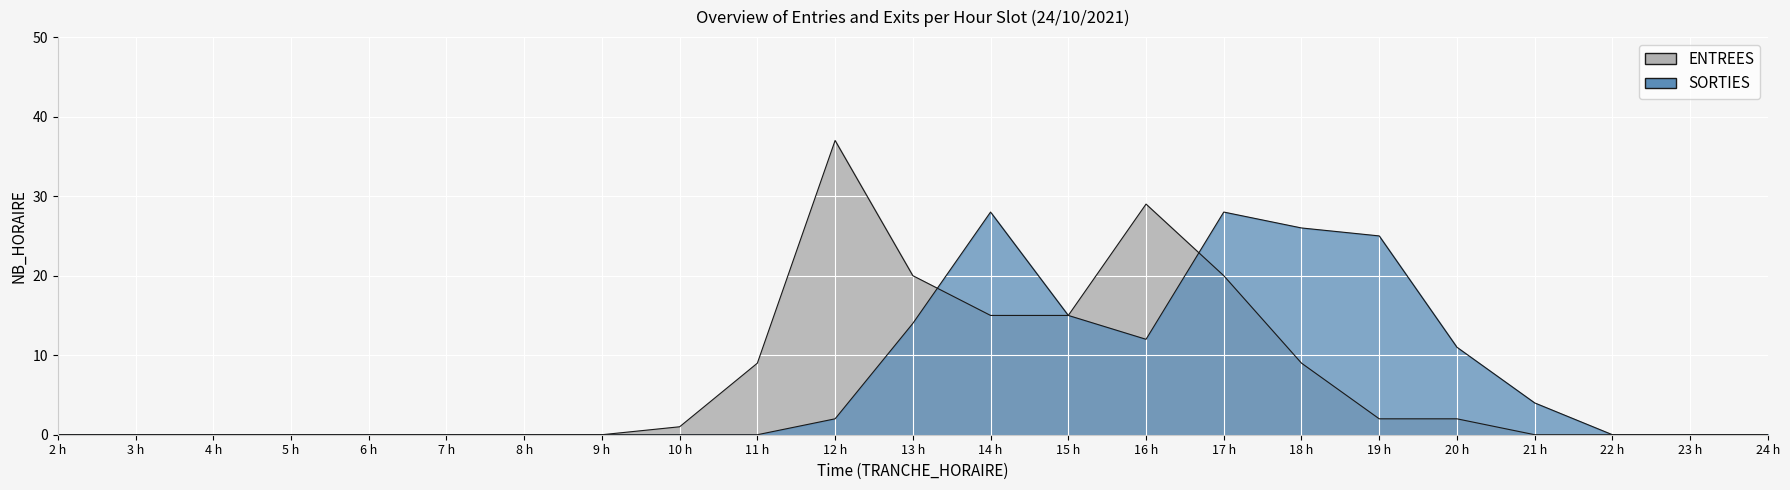

Which series has the largest range (max minus min)?

ENTREES